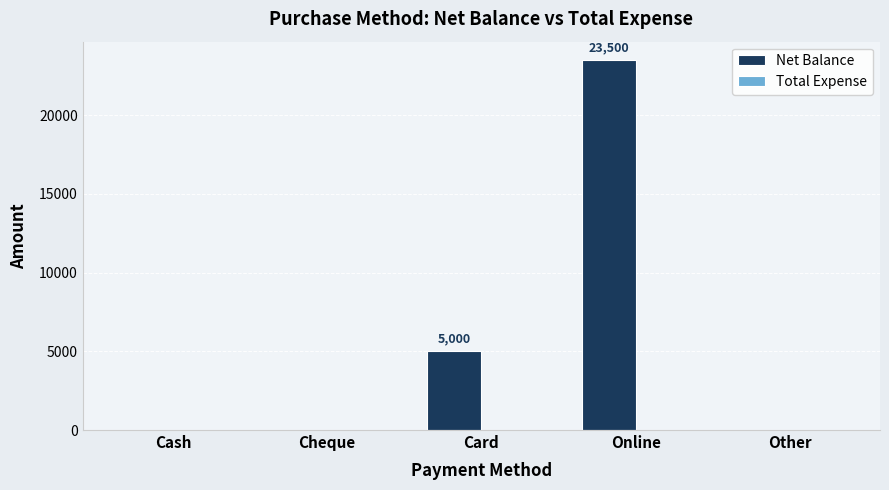

What is the sum of all values?

28500